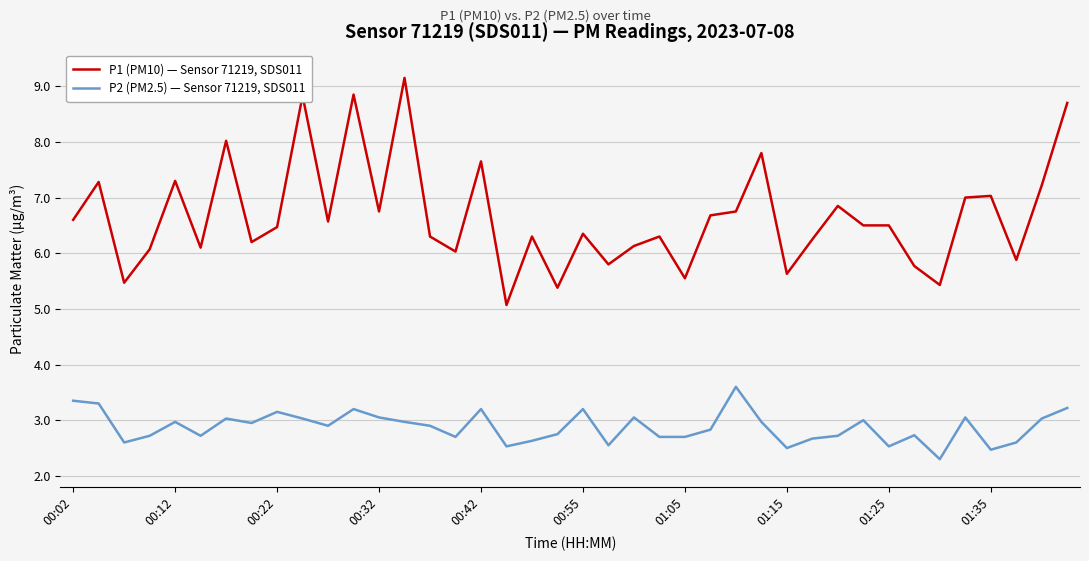

True or false: P1 (PM10) — Sensor 71219, SDS011 and P2 (PM2.5) — Sensor 71219, SDS011 cross at least once.

False